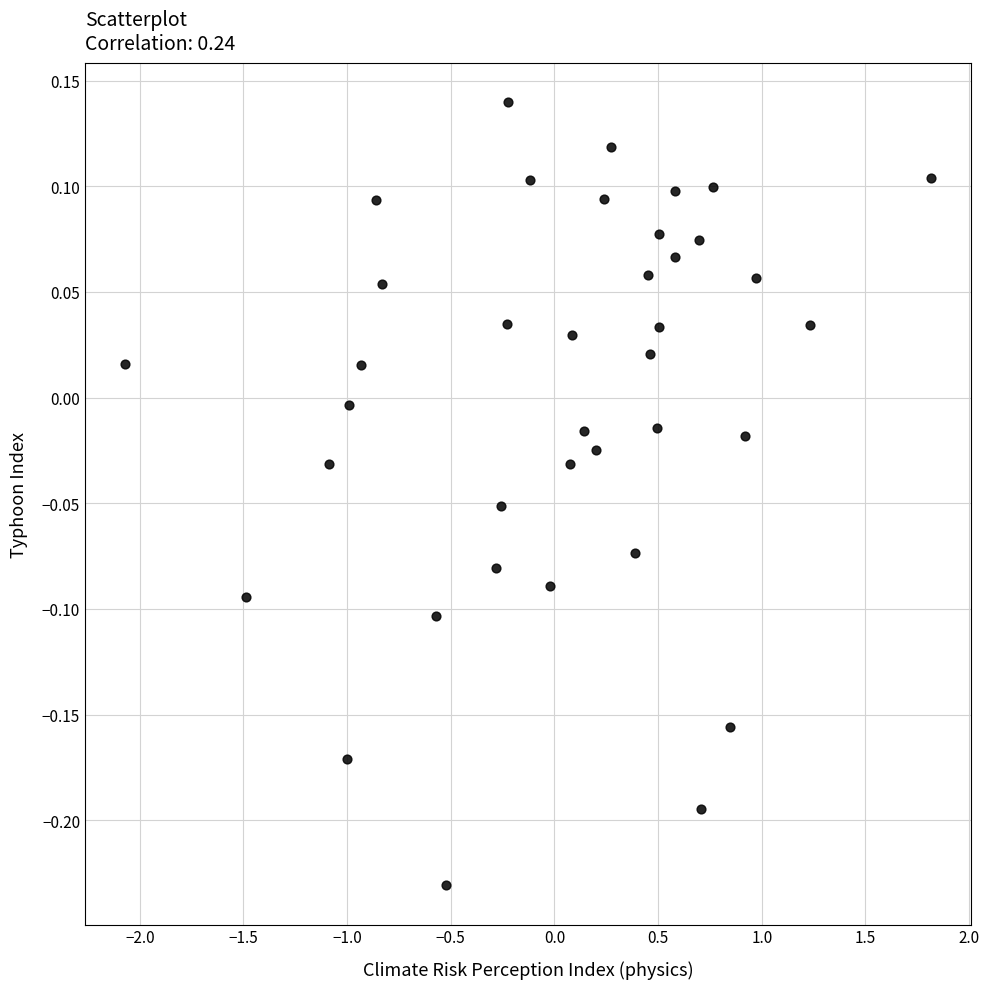

What is the range of Y values (max minus min)?

0.4